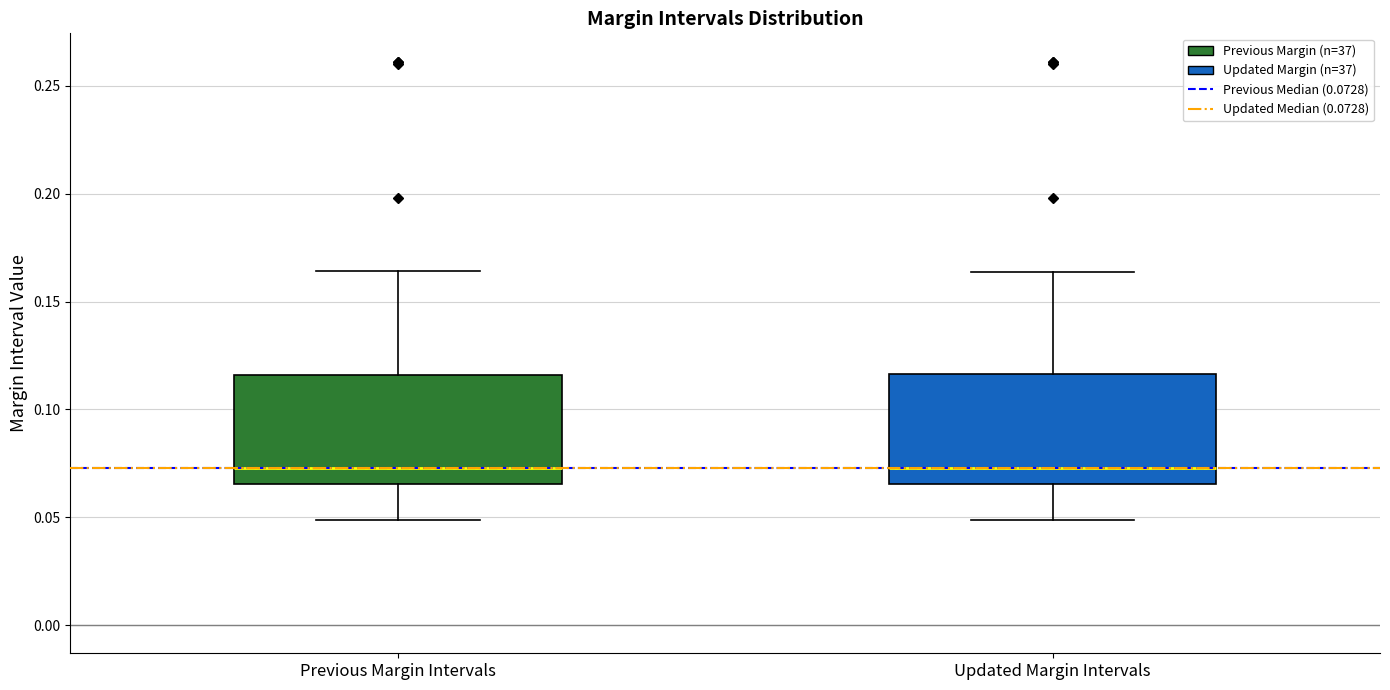

Reading left to right, read every box against the y-axis: the position of its median line, the range the box covers, and the ends of its whiskers. The values are not printed on the chart, so give them approximately, as read against the axis.

Previous Margin Intervals: median 0.075, box 0.065 to 0.115, whiskers 0.050 to 0.165
Updated Margin Intervals: median 0.075, box 0.065 to 0.115, whiskers 0.050 to 0.165